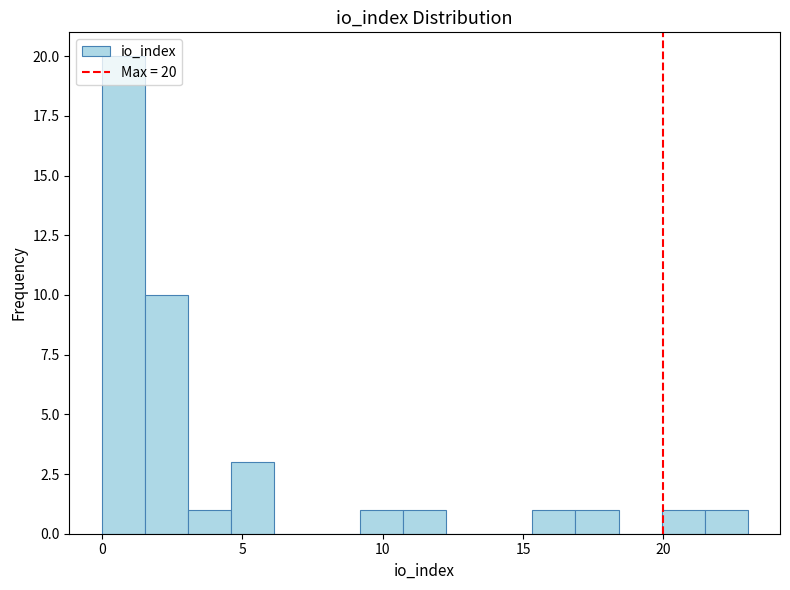

Read against the x-axis, roughly where is the centre of the tallest bar?

1.0